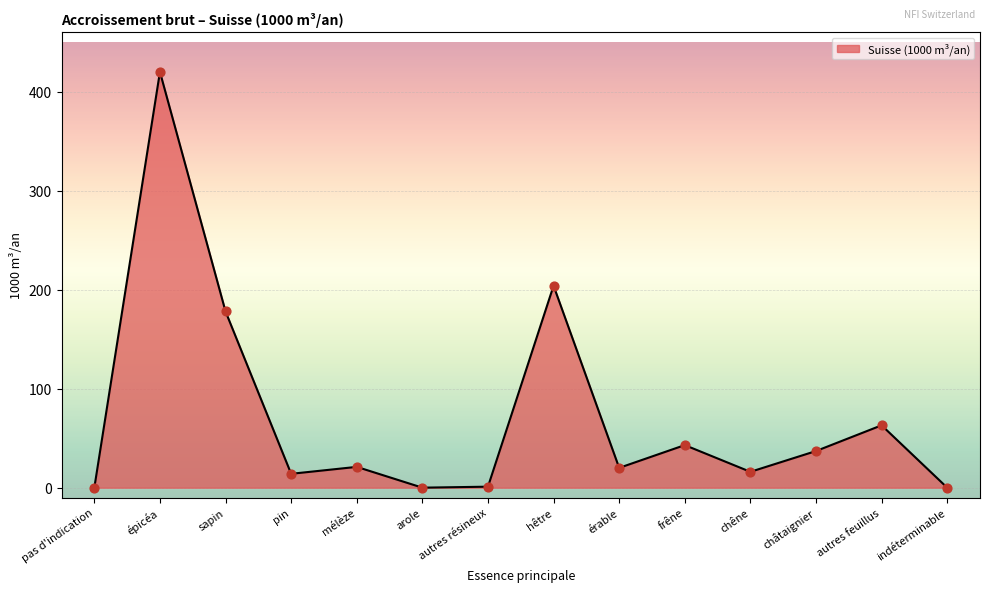

Between épicéa and autres résineux, which is larger?

épicéa